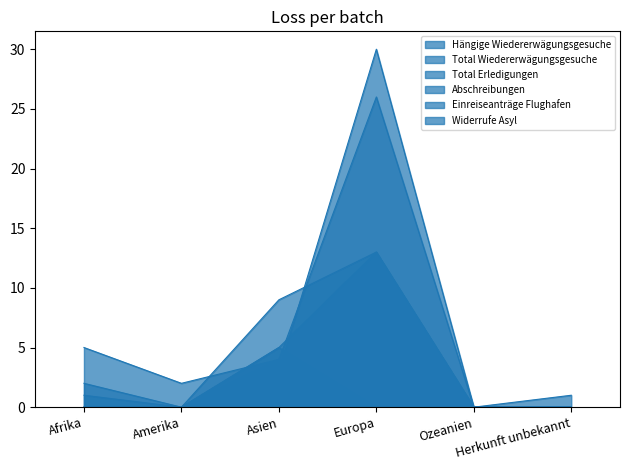

Reading right to left, extract all data points from this chart.

Hängige Wiedererwägungsgesuche: Herkunft unbekannt=0	Ozeanien=0	Europa=13	Asien=9	Amerika=0	Afrika=0
Total Wiedererwägungsgesuche: Herkunft unbekannt=0	Ozeanien=0	Europa=30	Asien=3	Amerika=0	Afrika=2
Total Erledigungen: Herkunft unbekannt=1	Ozeanien=0	Europa=26	Asien=4	Amerika=2	Afrika=5
Abschreibungen: Herkunft unbekannt=0	Ozeanien=0	Europa=13	Asien=5	Amerika=0	Afrika=0
Einreiseanträge Flughafen: Herkunft unbekannt=0	Ozeanien=0	Europa=0	Asien=5	Amerika=0	Afrika=1
Widerrufe Asyl: Herkunft unbekannt=0	Ozeanien=0	Europa=0	Asien=4	Amerika=0	Afrika=0